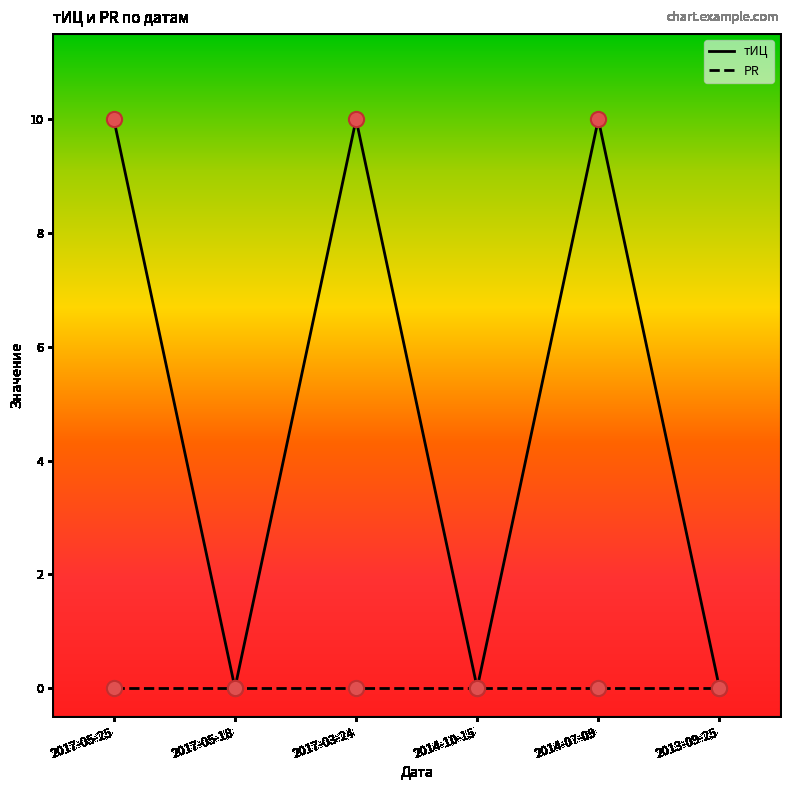

What position from the right is 2017-05-18?

5